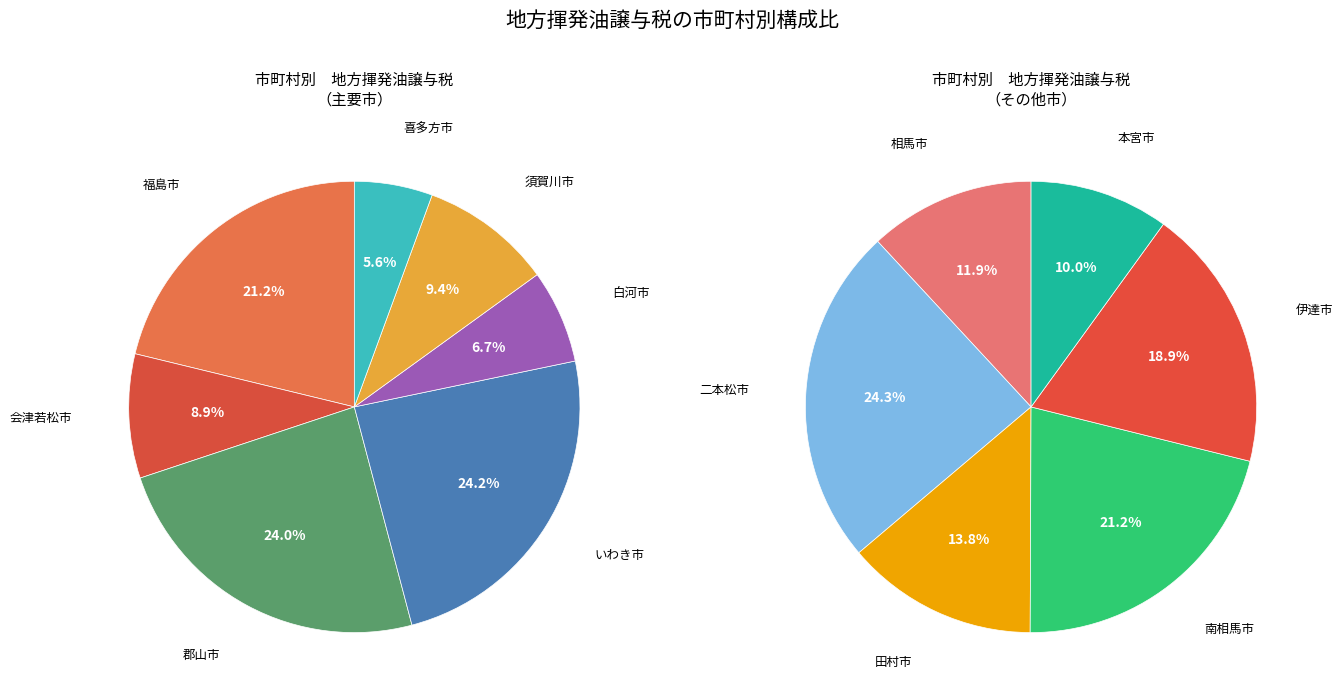

How many segments does this pie chart have?

13